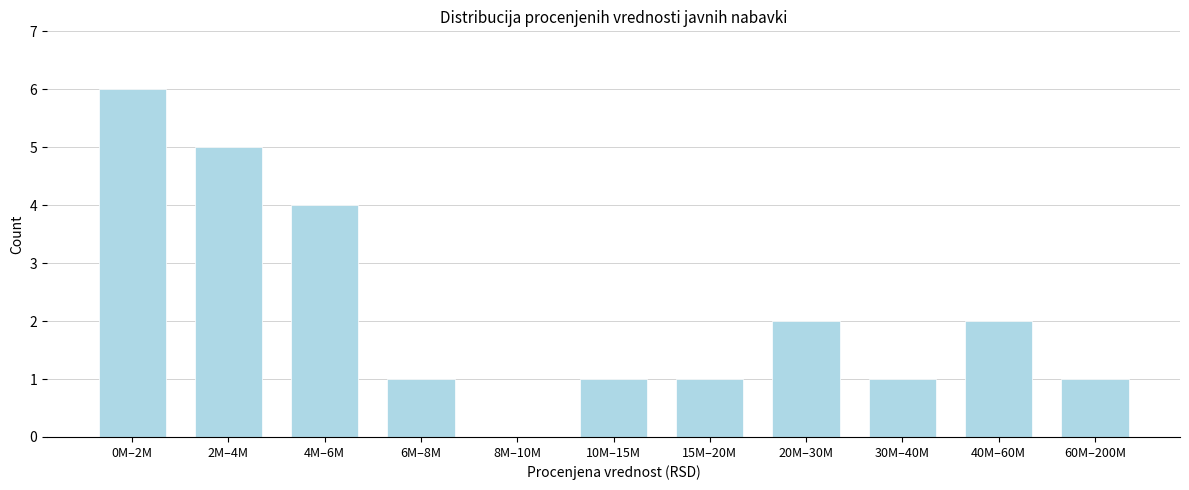

Reading left to right, list all the values displayed in this chart.

0M–2M=6	2M–4M=5	4M–6M=4	6M–8M=1	8M–10M=0	10M–15M=1	15M–20M=1	20M–30M=2	30M–40M=1	40M–60M=2	60M–200M=1